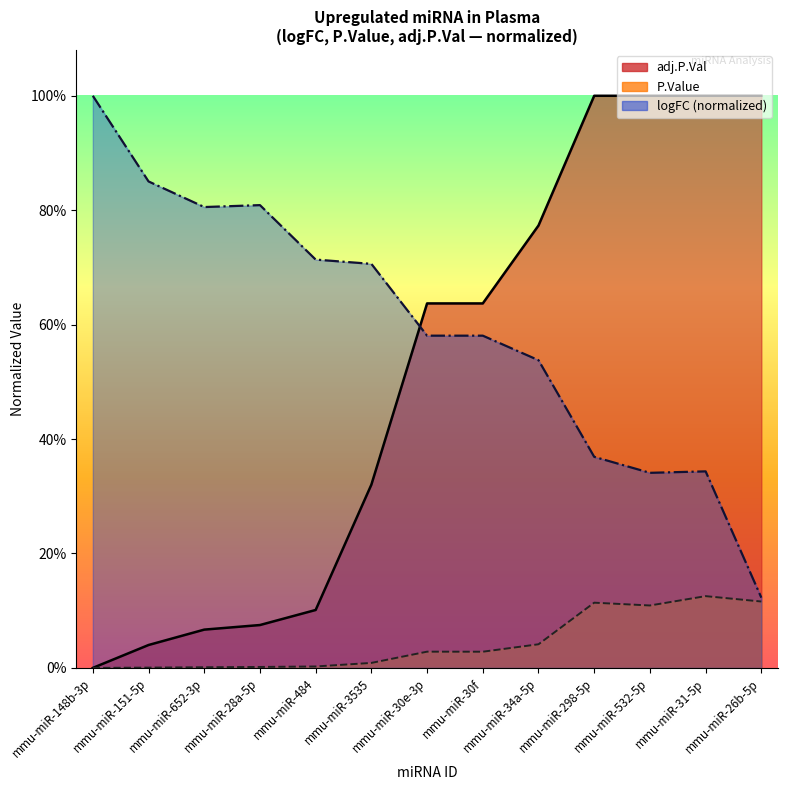

What is the label of the 3rd point from the right?

mmu-miR-532-5p